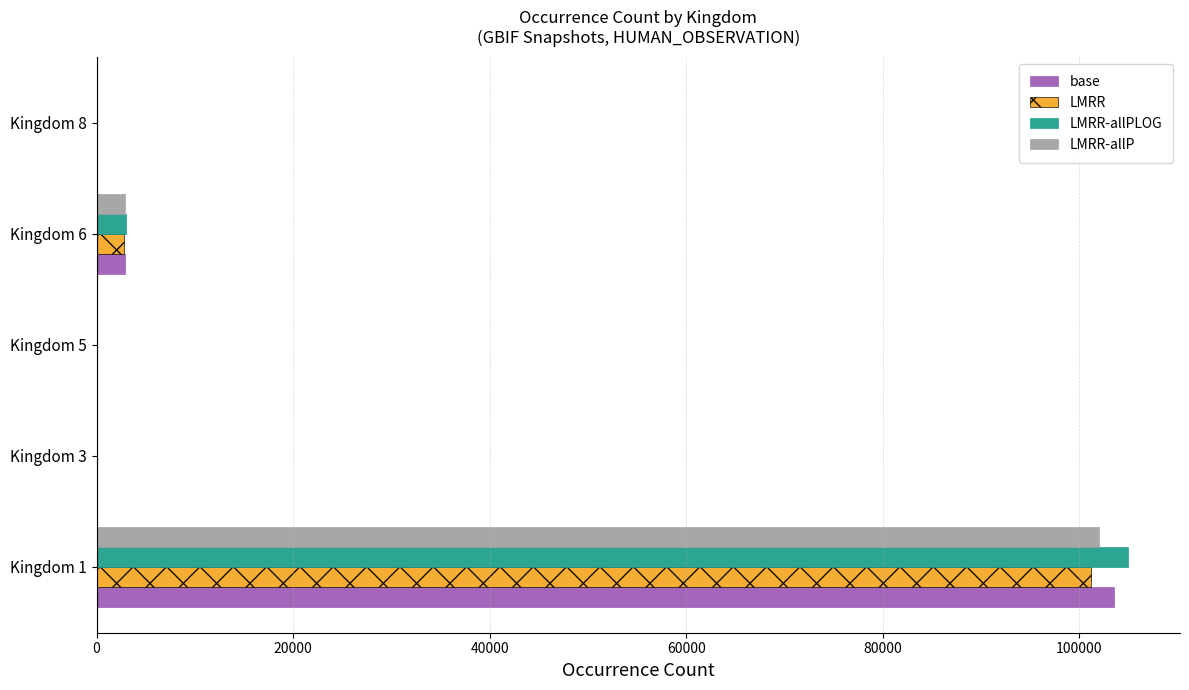

At which category is the sum across all series the highest?

Kingdom 1